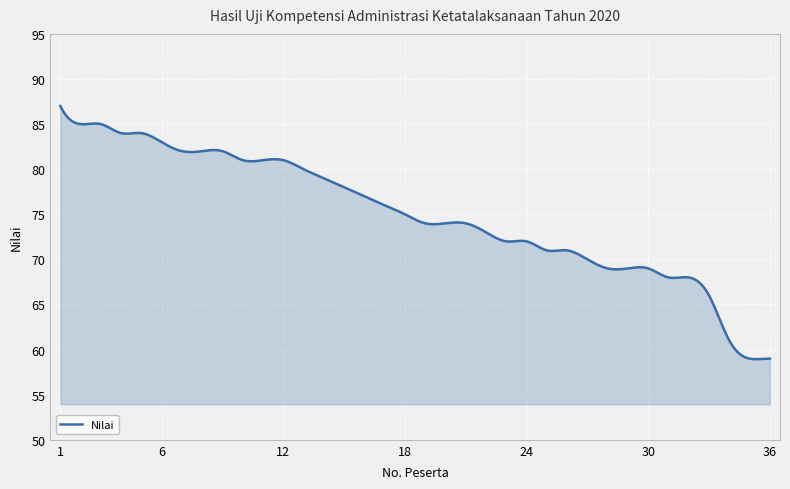

What is the difference between the maximum and minimum values?

28.1